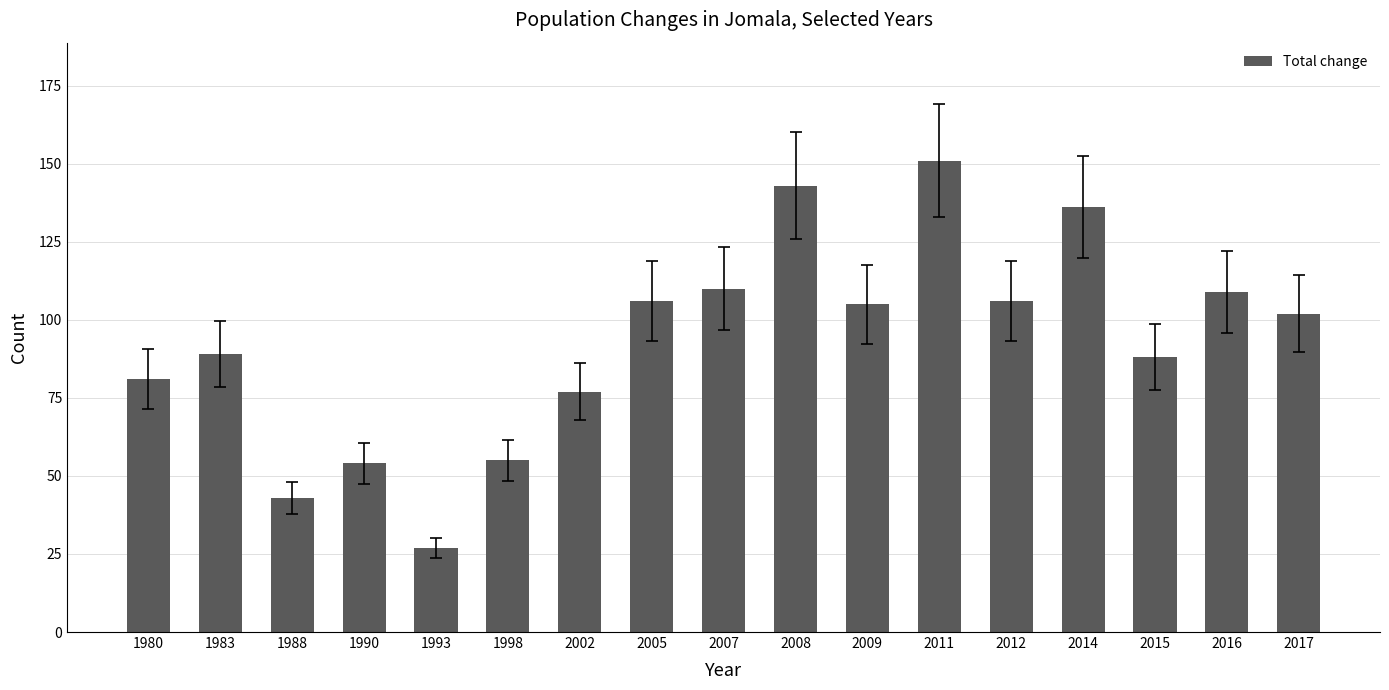

Which has a higher value, 2016 or 2002?

2016